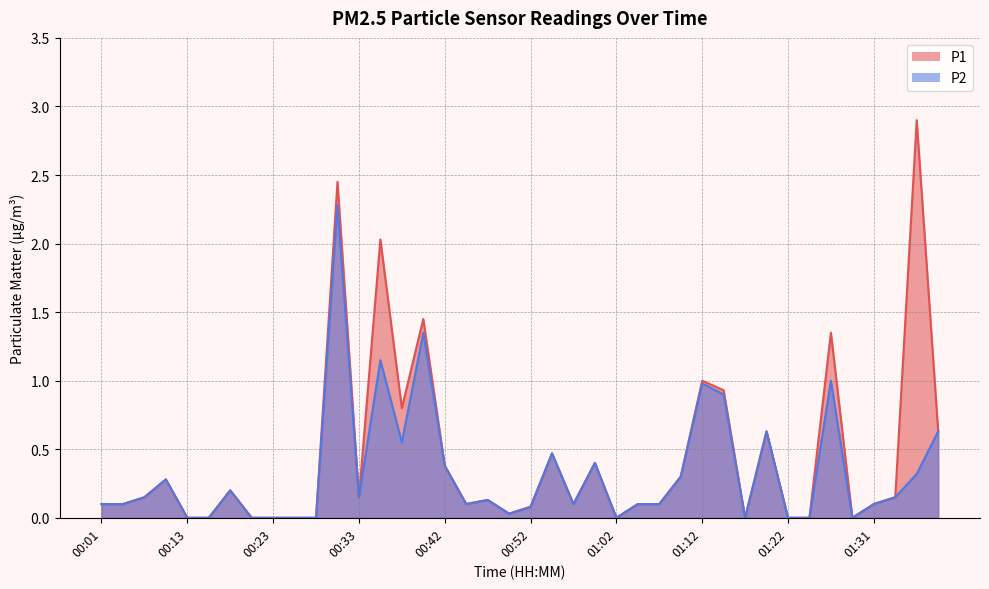

What is the label of the 37th point from the right?

00:11